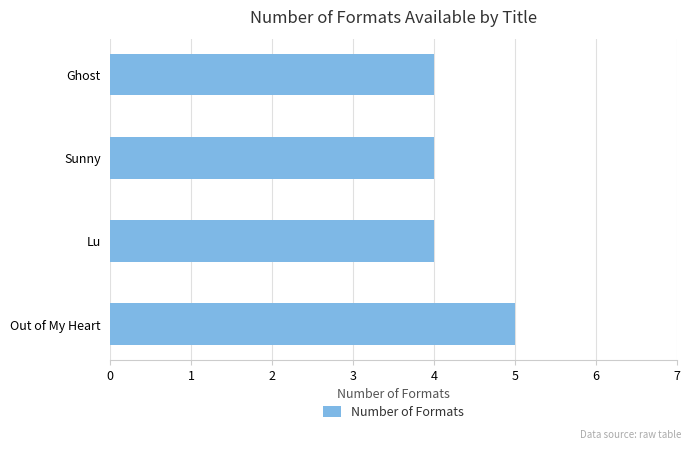

How many data points does each series have?

4